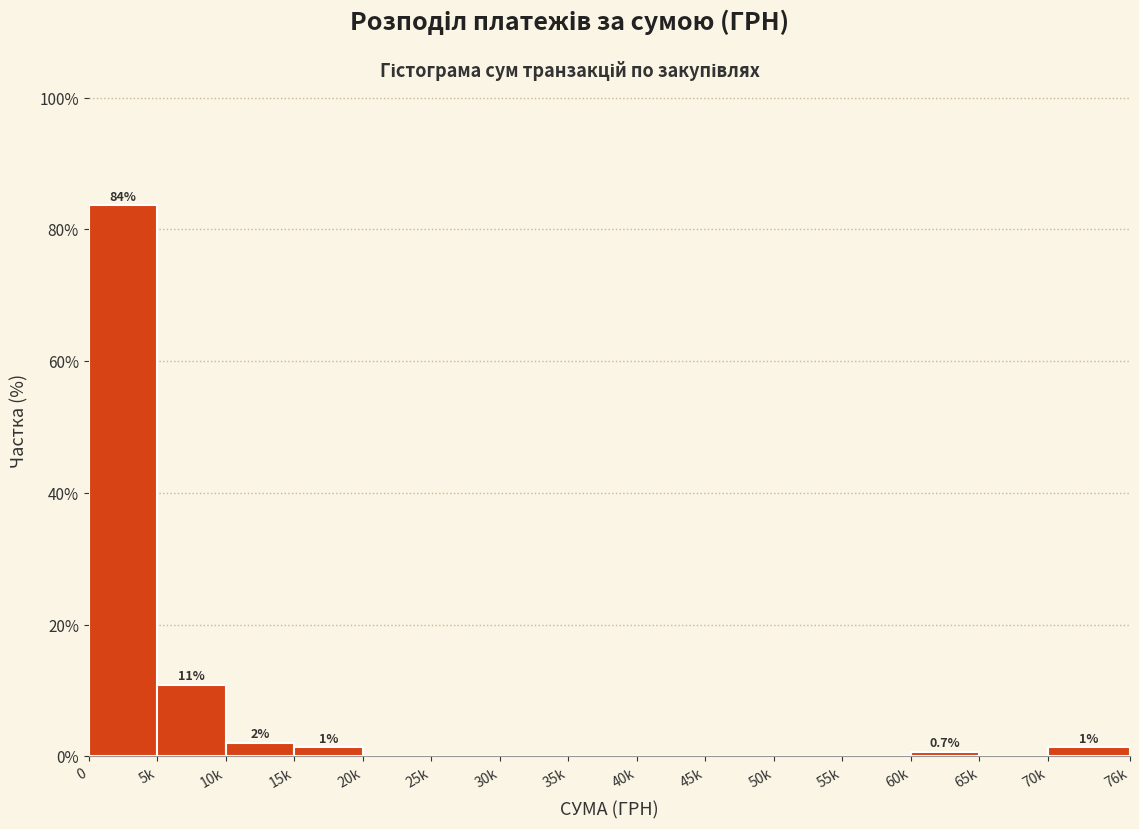

Reading left to right, extract all data points from this chart.

0=83.7	5k=10.9	10k=2.0	15k=1.4	20k=0.0	25k=0.0	30k=0.0	35k=0.0	40k=0.0	45k=0.0	50k=0.0	55k=0.0	60k=0.7	65k=0.0	70k=1.4